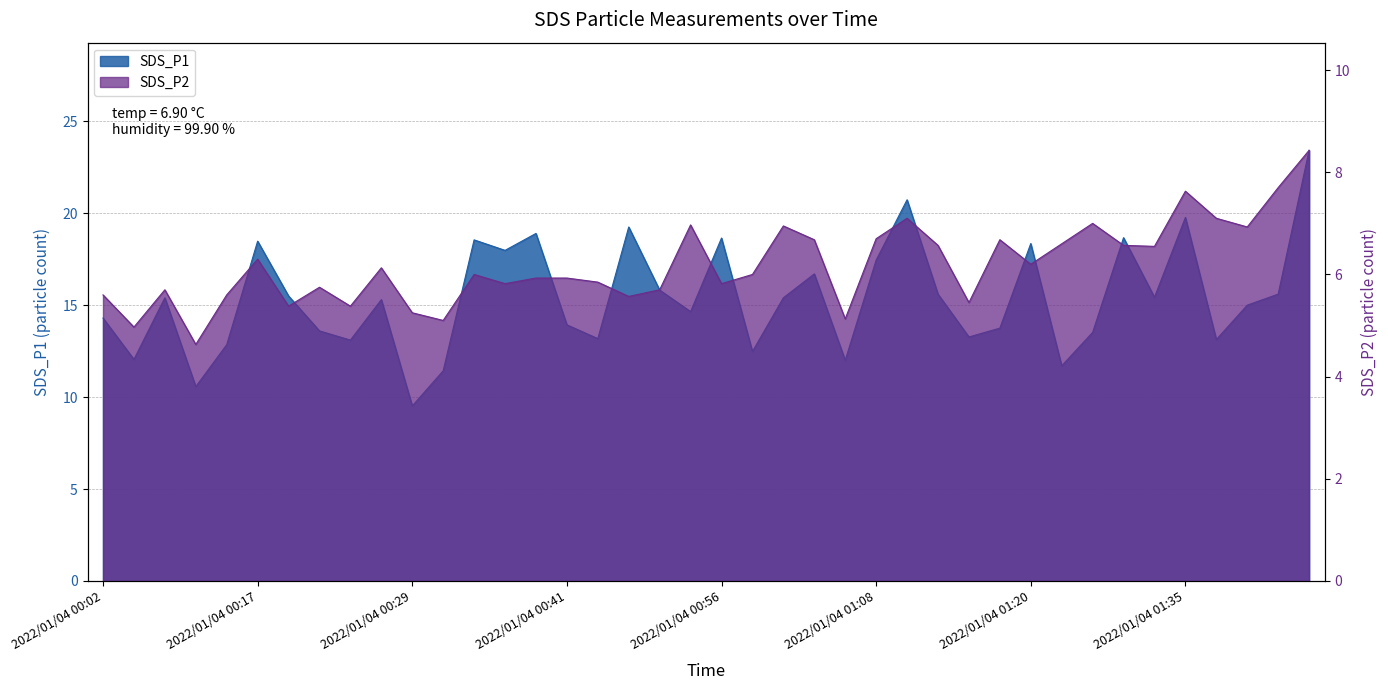

Where is SDS_P1 nearest to the value 16?

2022/01/04 00:51